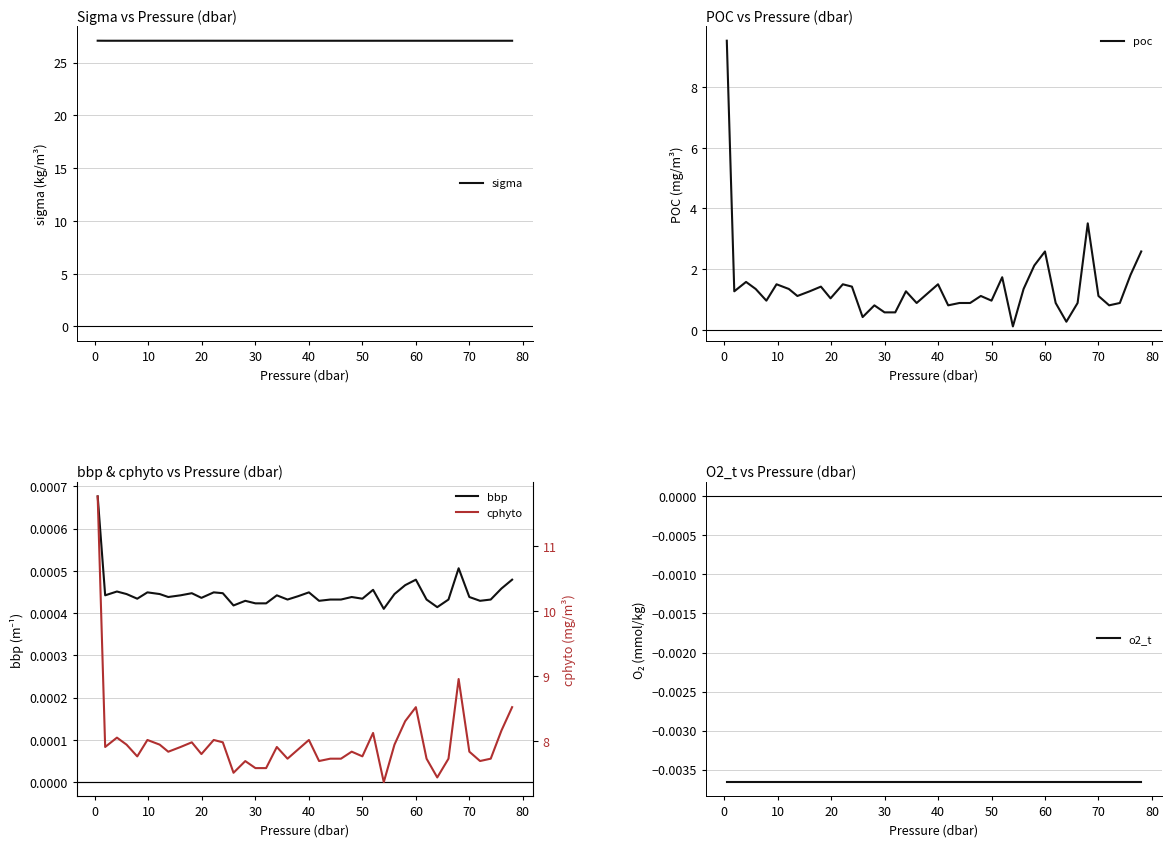

How many data points does each series have?

40